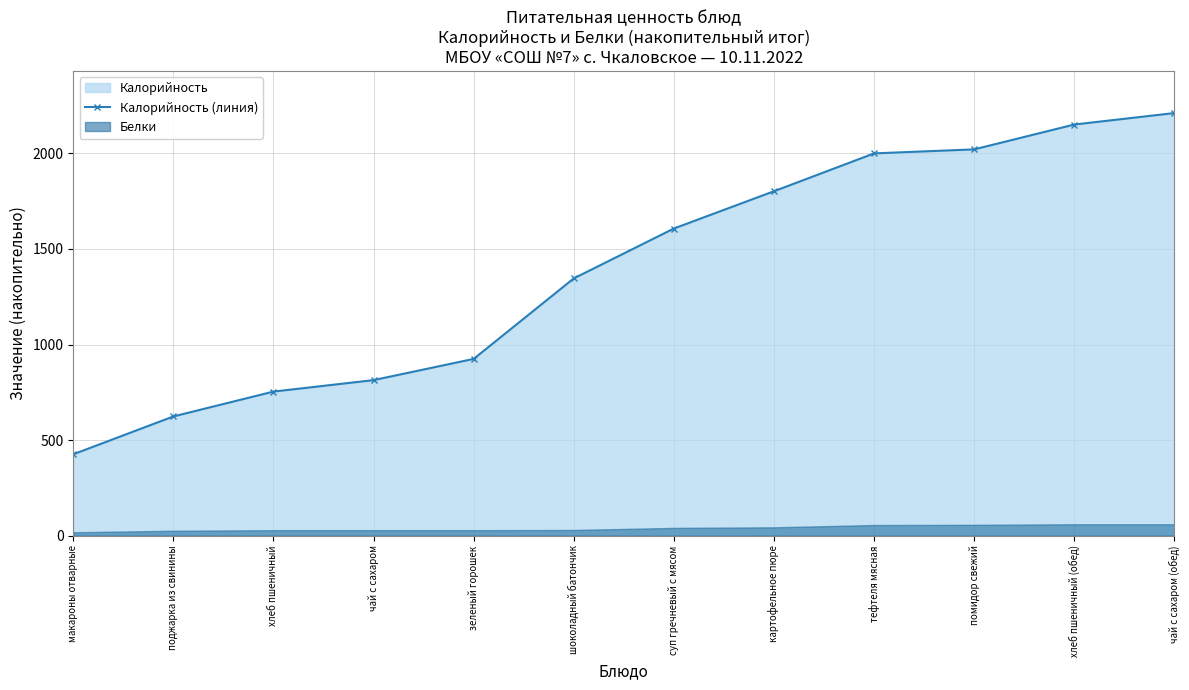

Is it true that Калорийность (линия) equals 2151 at хлеб пшеничный (обед)?

True